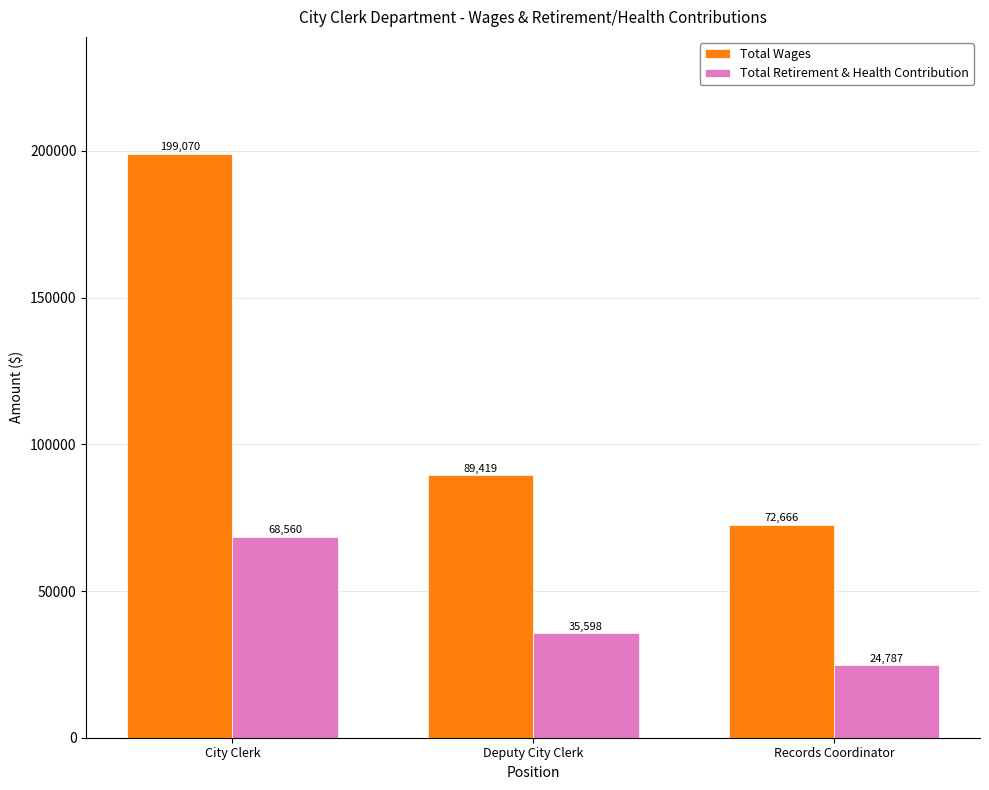

What is the approximate value of Total Wages at Records Coordinator, to the nearest 10?

72670